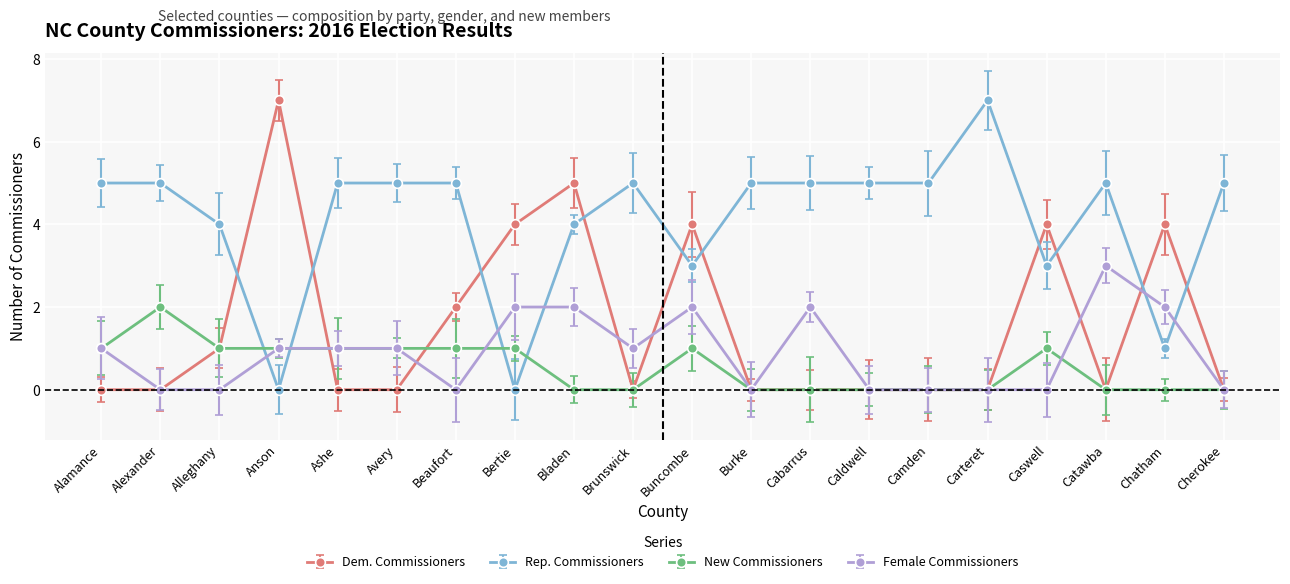

What is the total value across all series at Bladen?

11